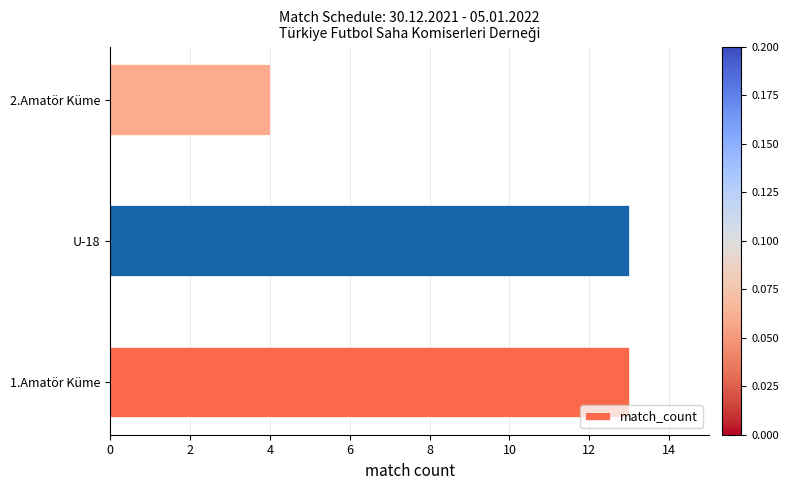

Where is the data nearest to the value 8?

2.Amatör Küme